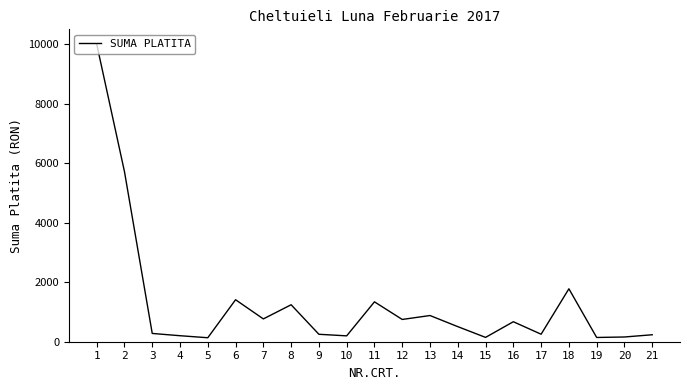

At which label is the value closest to 5067?

2